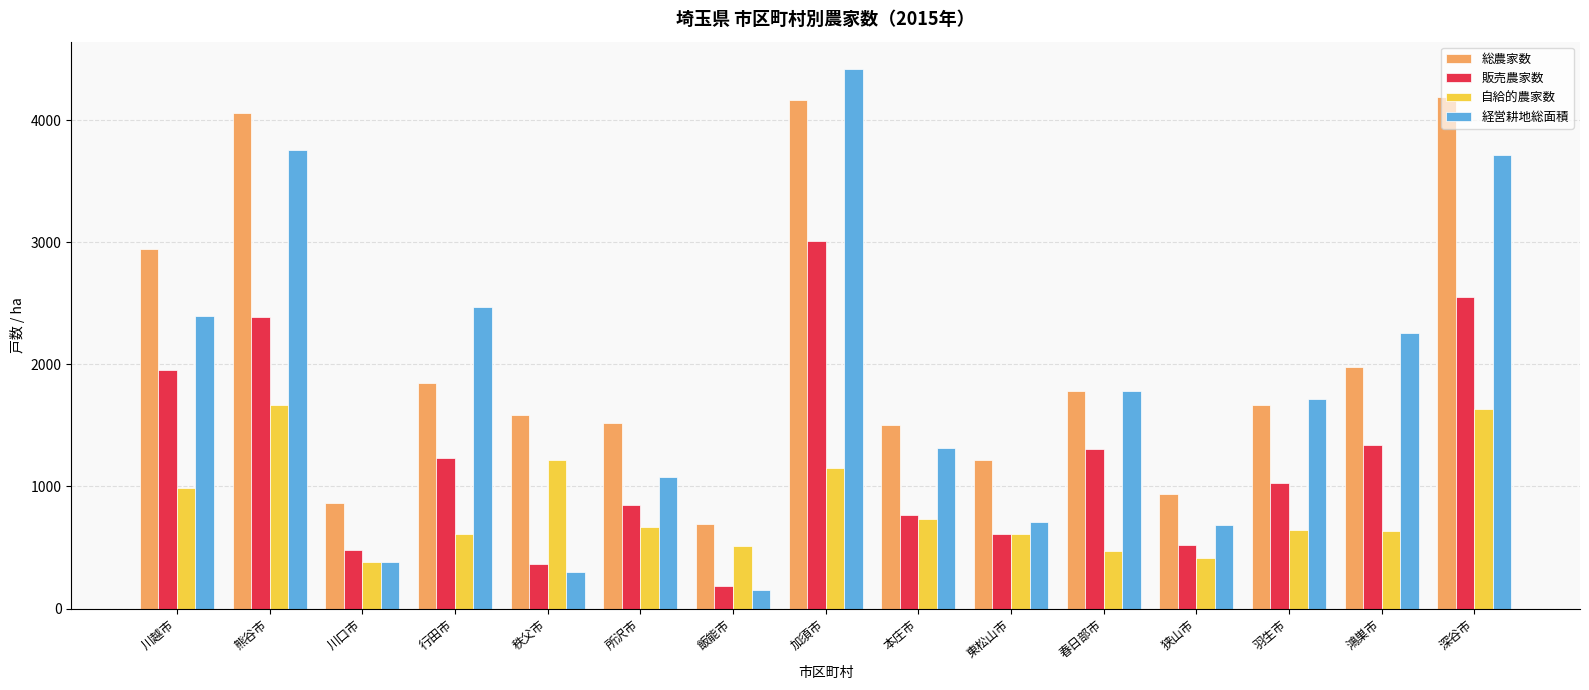

True or false: 総農家数 has a value of 548 at 川口市.

False